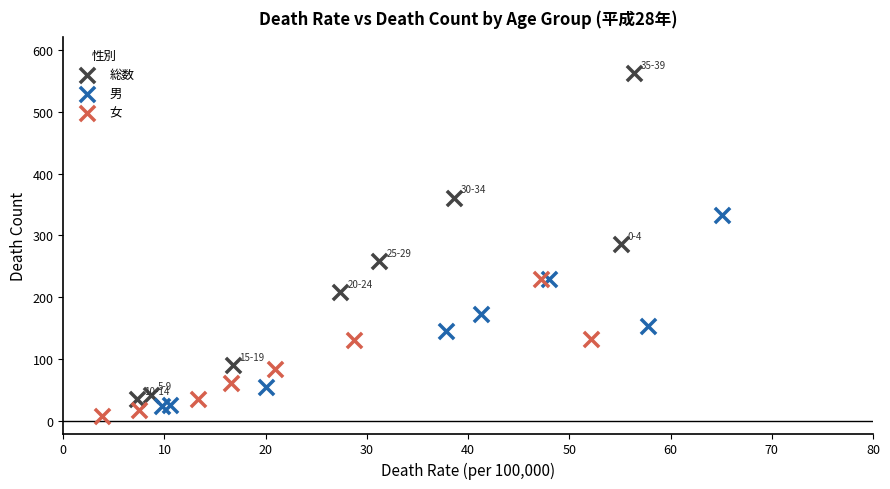

Which series reaches the minimum Y coordinate?

女